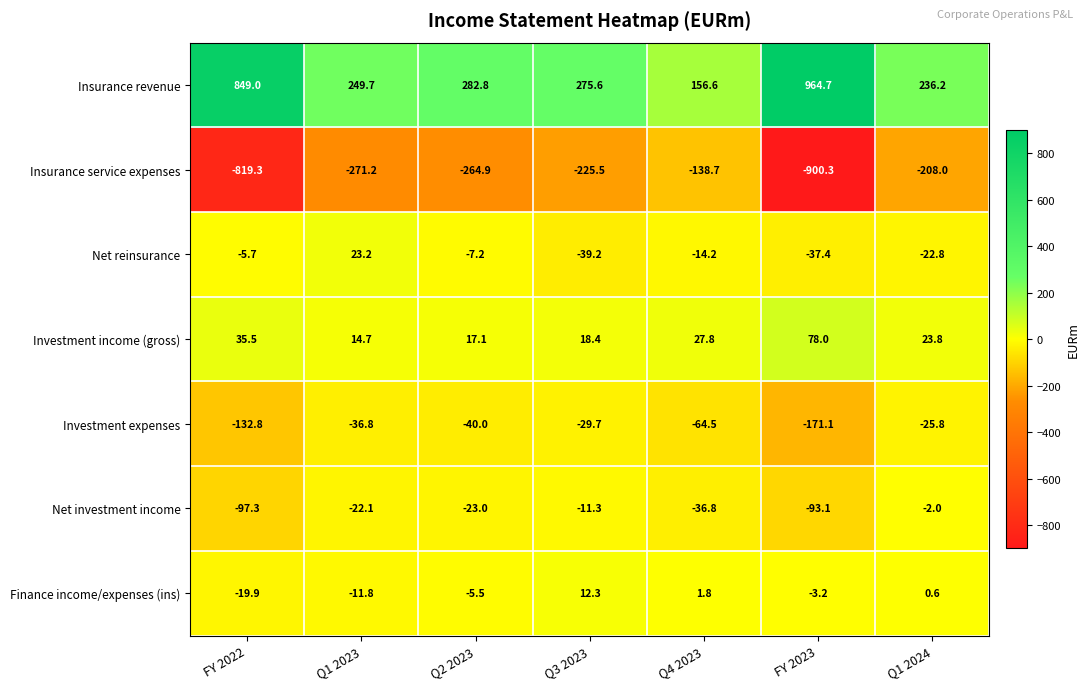

What is the maximum value shown in the chart?

964.7